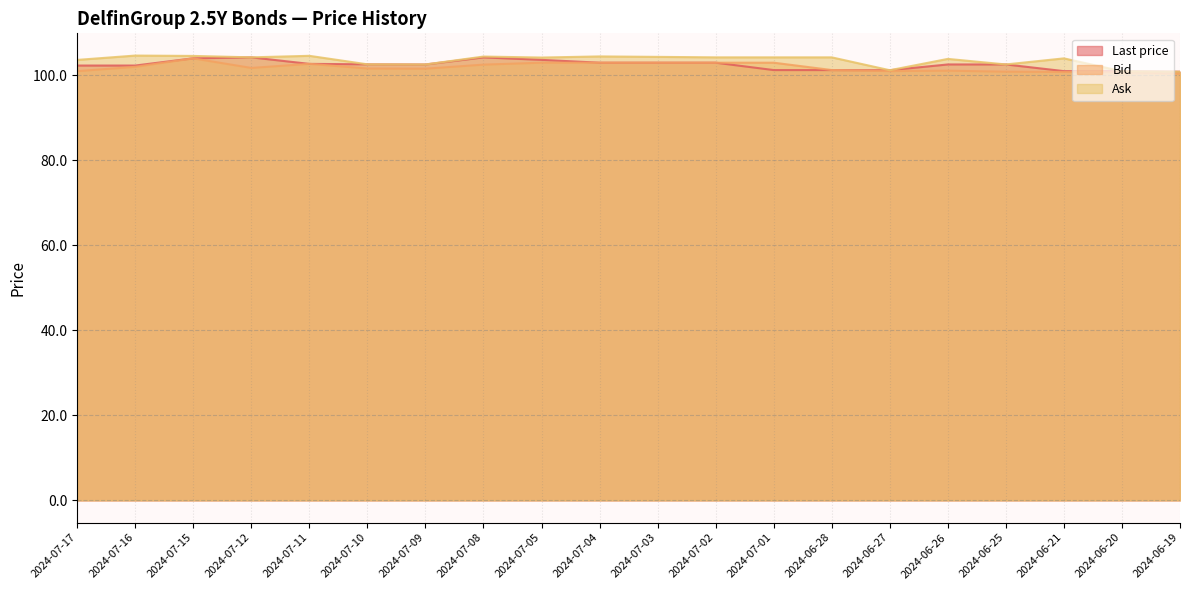

Does the chart have visible grid lines?

Yes